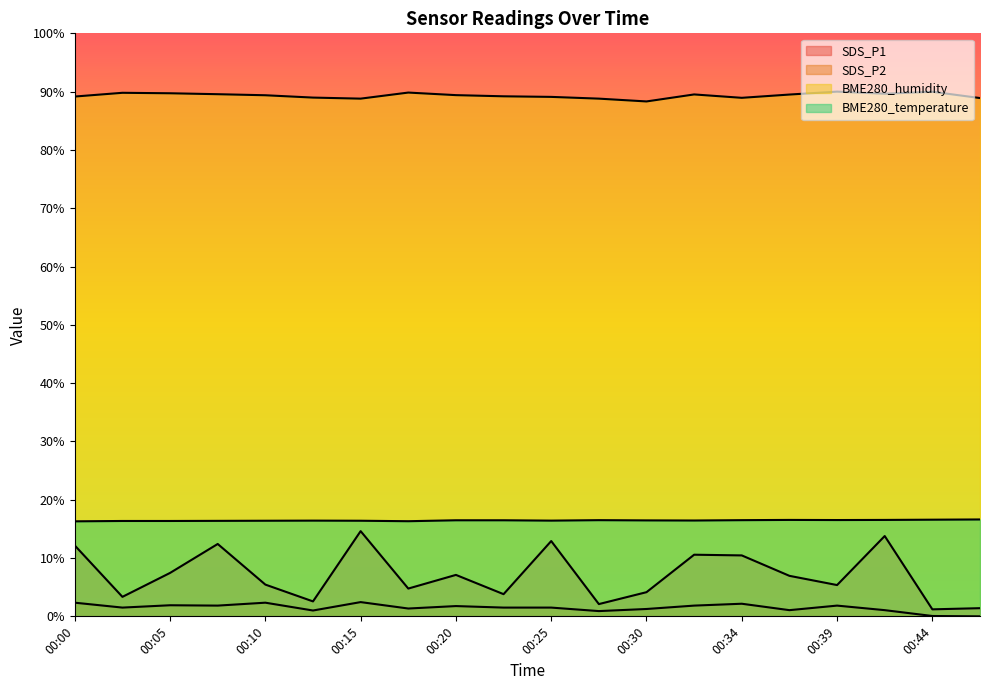

What is the value of the SDS_P1 point at the 9th from the left?

7.1